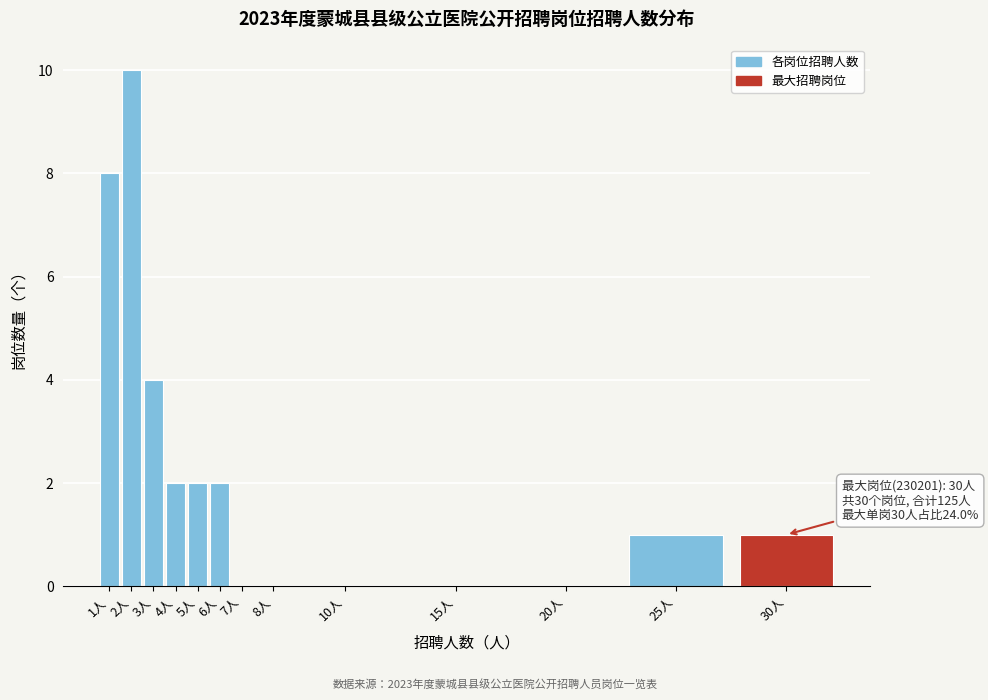

Reading left to right, extract all data points from this chart.

1人=8	2人=10	3人=4	4人=2	5人=2	6人=2	7人=0	8人=0	10人=0	15人=0	20人=0	25人=1	30人=1